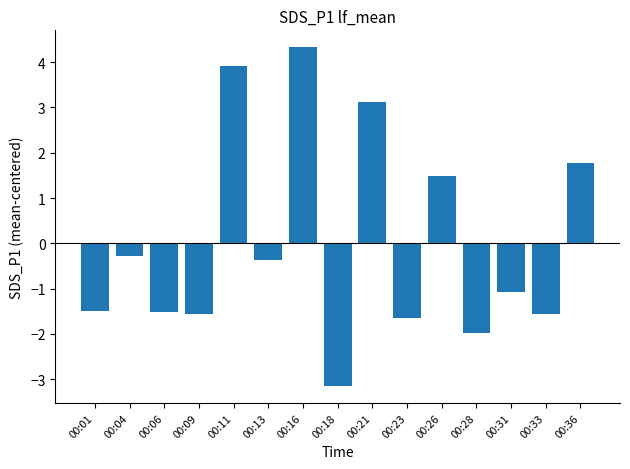

The chart shows a value of 2.6 at 00:26. True or false?

False